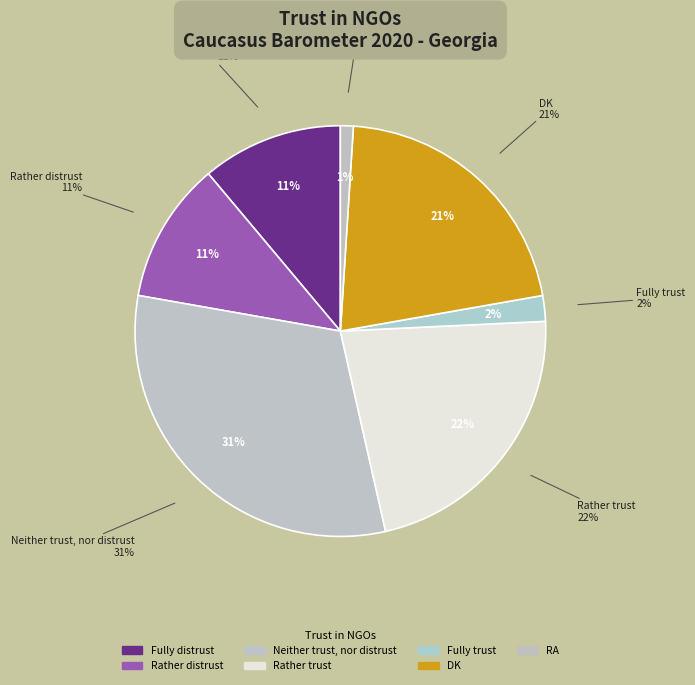

Is it true that Fully trust is 10% of the pie?

False